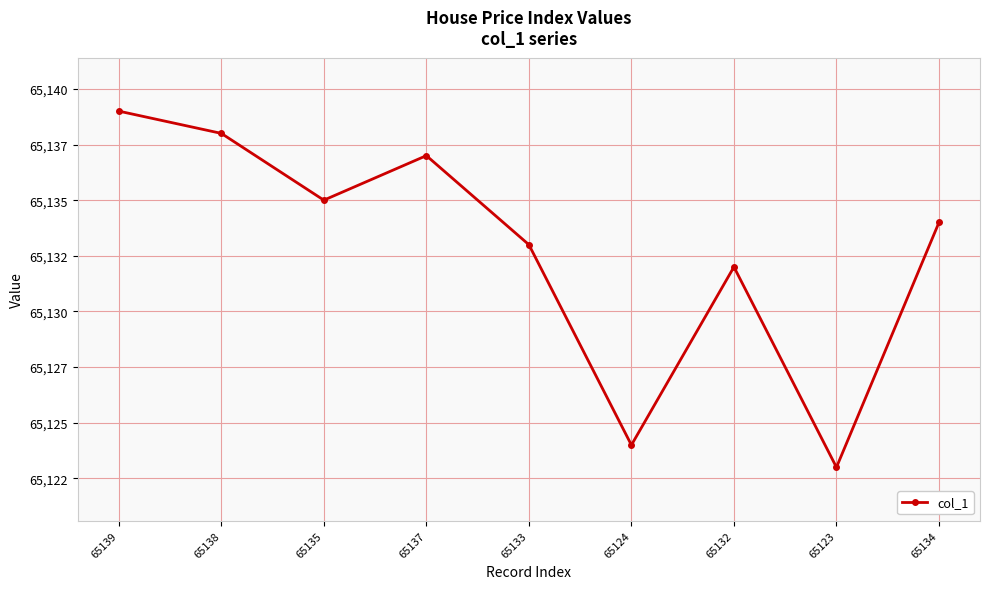

Reading left to right, list all the values displayed in this chart.

65139=65139	65138=65138	65135=65135	65137=65137	65133=65133	65124=65124	65132=65132	65123=65123	65134=65134